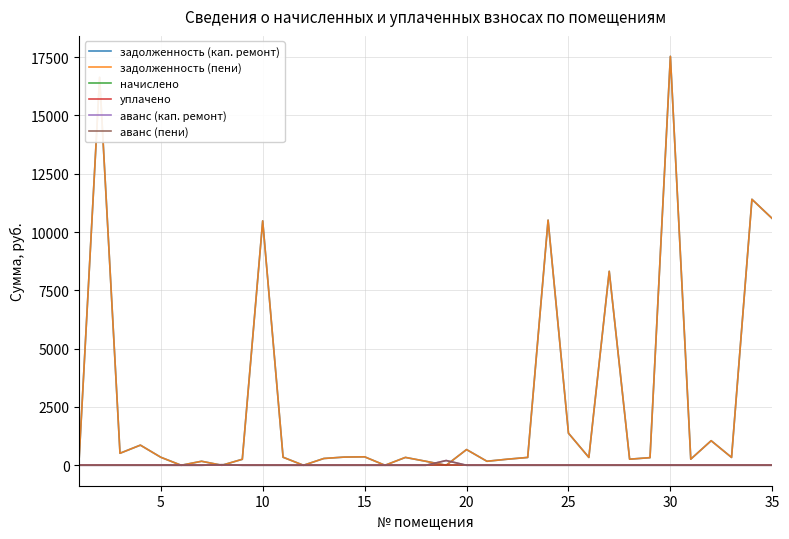

Which series has the largest total across all categories?

задолженность (кап. ремонт)